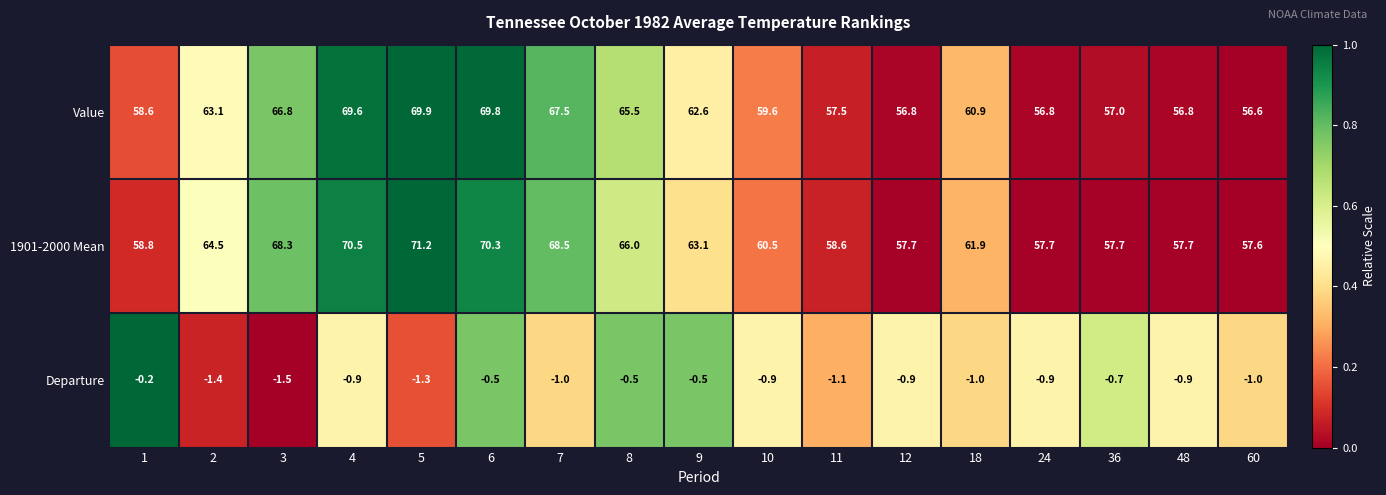

What is the maximum value shown in the chart?

71.2